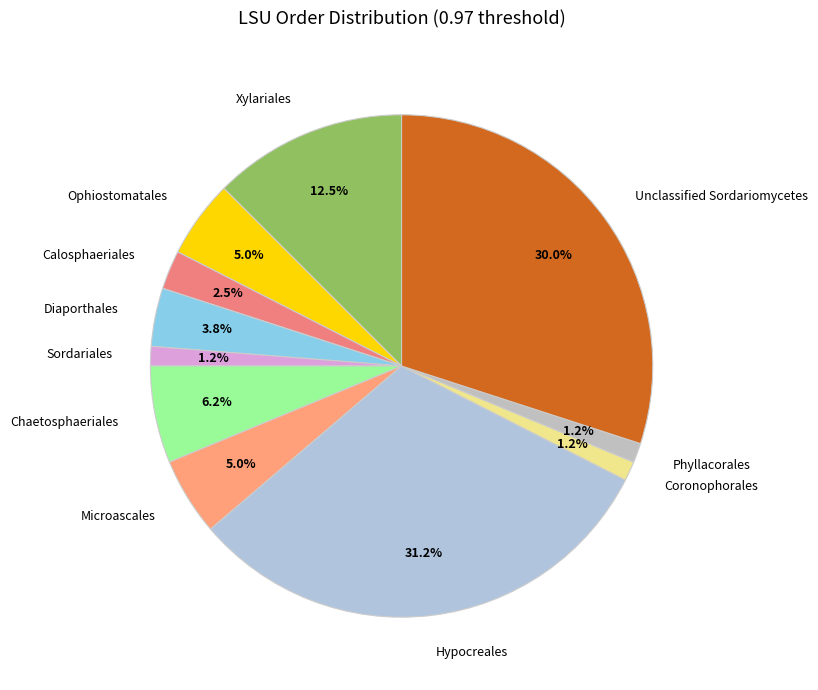

Combined, do Unclassified Sordariomycetes and Microascales account for over 50%?

No